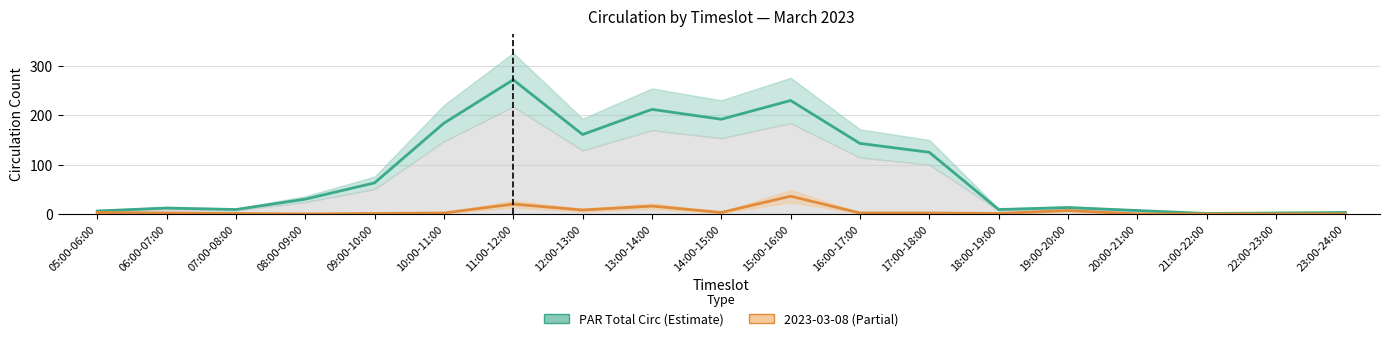

At which label does PAR Total Circ reach its minimum?

21:00-22:00